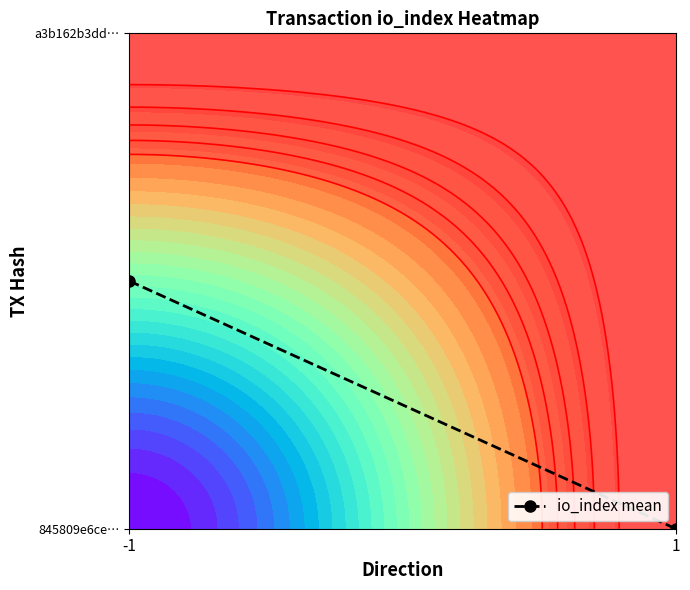

What is the difference between the values at 1 and -1?

49.5